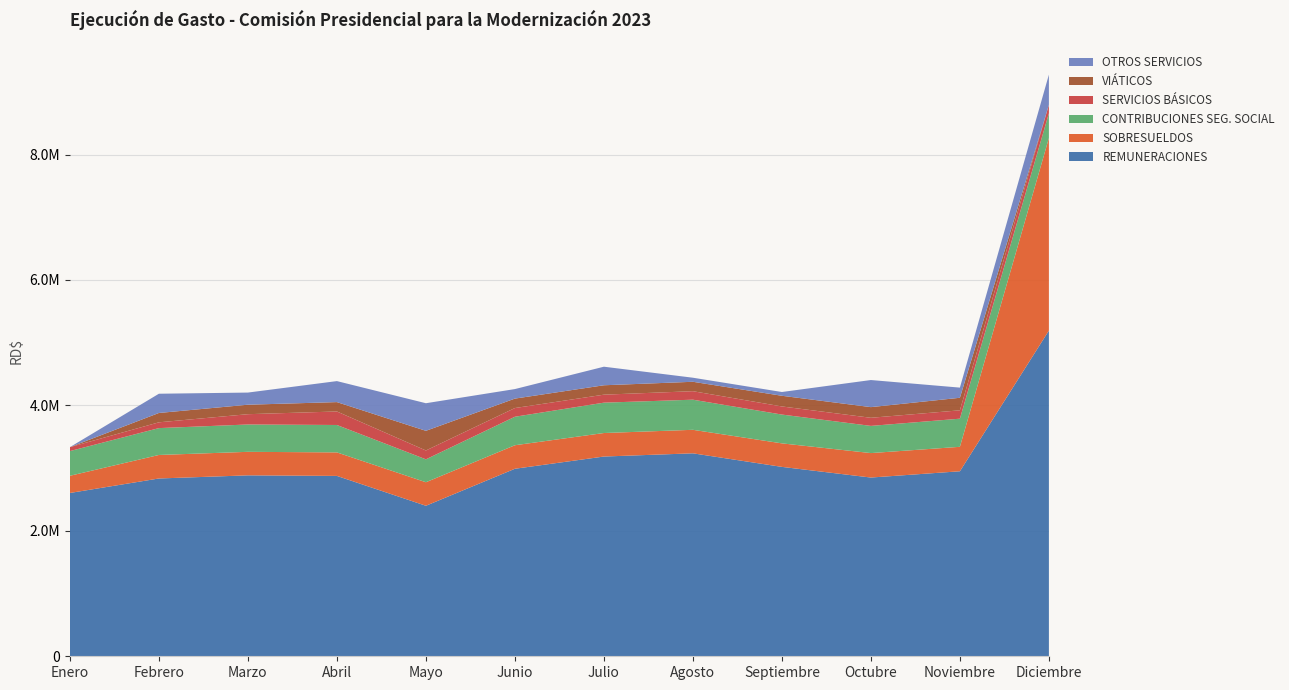

Reading right to left, list all the values displayed in this chart.

REMUNERACIONES: Diciembre=5193250.0	Noviembre=2950000.0	Octubre=2850000.0	Septiembre=3020000.0	Agosto=3236142.1	Julio=3185000.0	Junio=2990000.0	Mayo=2400000.0	Abril=2876000.0	Marzo=2885000.0	Febrero=2835000.0	Enero=2604000.0
SOBRESUELDOS: Diciembre=3070000.0	Noviembre=390000.0	Octubre=390000.0	Septiembre=375000.0	Agosto=375000.0	Julio=375000.0	Junio=375000.0	Mayo=375000.0	Abril=375000.0	Marzo=375000.0	Febrero=375000.0	Enero=274000.0
CONTRIBUCIONES SEG. SOCIAL: Diciembre=395589.7	Noviembre=448493.3	Octubre=433480.5	Septiembre=459196.3	Agosto=480268.1	Julio=484090.6	Junio=454387.2	Mayo=365341.8	Abril=437000.6	Marzo=435947.0	Febrero=428302.0	Enero=393860.5
SERVICIOS BÁSICOS: Diciembre=133732.9	Noviembre=133666.0	Octubre=129350.8	Septiembre=129340.7	Agosto=135538.9	Julio=127330.6	Junio=138848.0	Mayo=141073.2	Abril=215487.9	Marzo=164341.3	Febrero=92412.4	Enero=62802.6
VIÁTICOS: Diciembre=0.0	Noviembre=199800.0	Octubre=170000.0	Septiembre=170250.0	Agosto=150000.0	Julio=149950.0	Junio=150500.0	Mayo=313573.5	Abril=149450.0	Marzo=151050.0	Febrero=148850.0	Enero=0.0
OTROS SERVICIOS: Diciembre=481895.1	Noviembre=162000.0	Octubre=432000.0	Septiembre=60180.0	Agosto=64900.0	Julio=296000.0	Junio=152000.0	Mayo=440000.0	Abril=334900.0	Marzo=193600.0	Febrero=306816.0	Enero=0.0